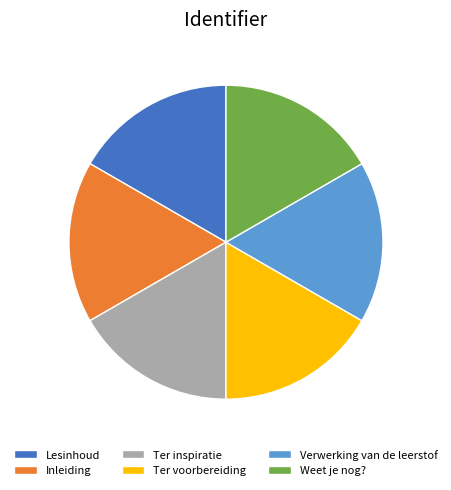

The Inleiding slice represents 17% of the pie. True or false?

True